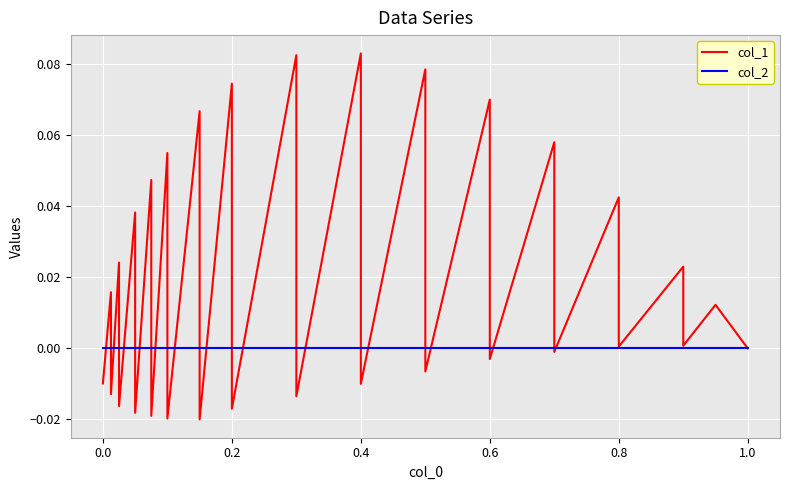

Which series has the largest total across all categories?

col_1